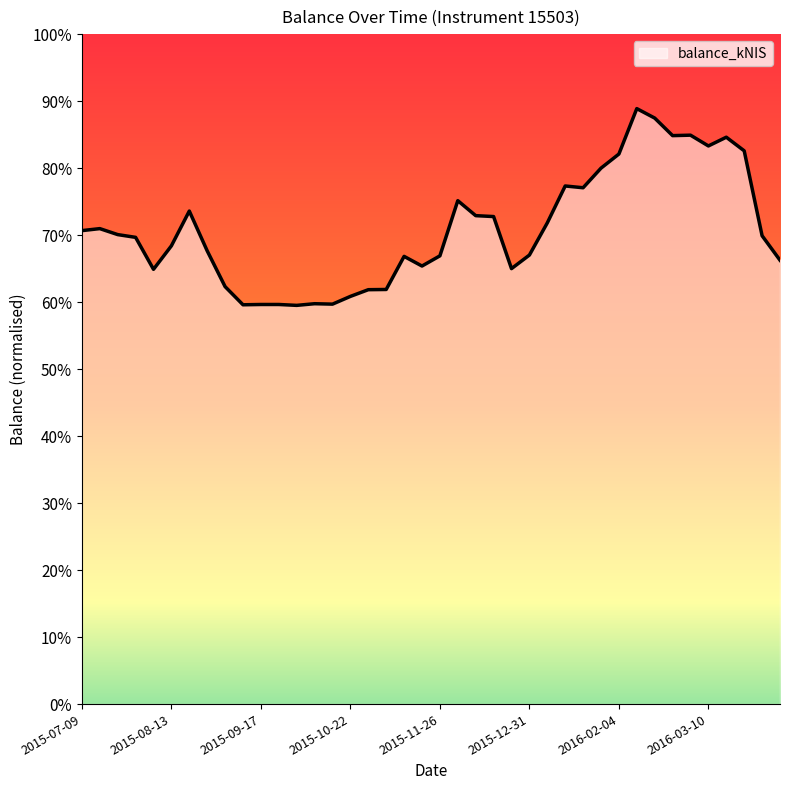

The chart shows a value of 1.2 at 2015-07-09. True or false?

False